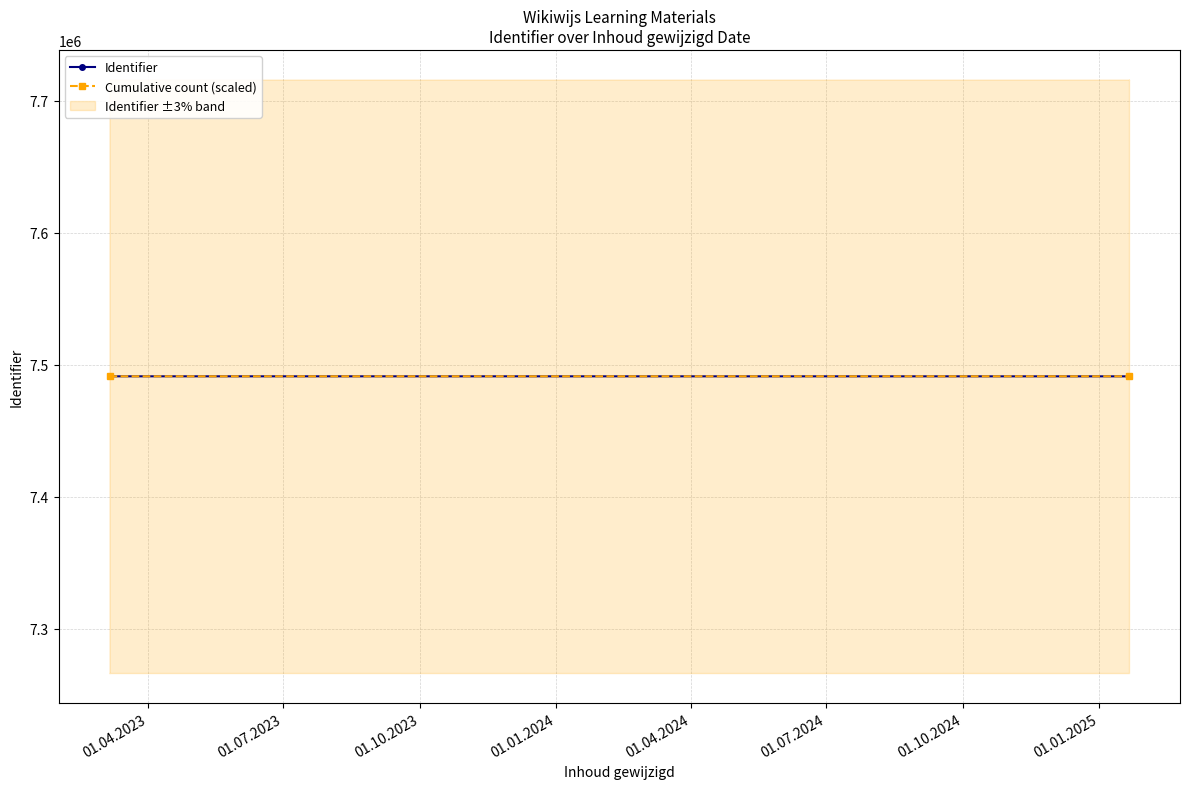

True or false: the data shows 2179783 at 2023-03-06.

False